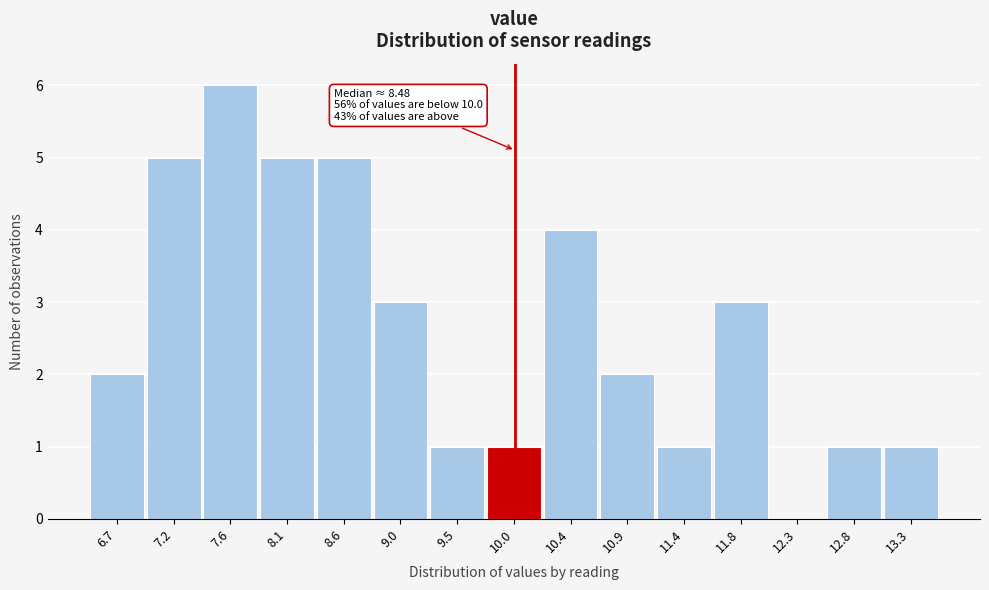

Over which range of the x-axis is the bar tallest?

7.40 to 7.90